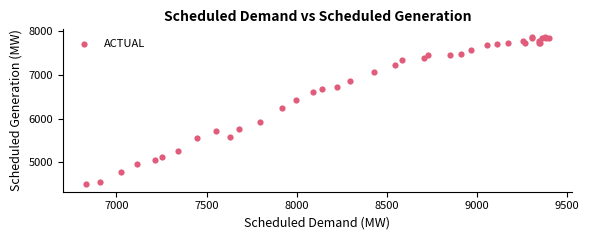

What Y value in the scatter plot is closest to 6186?

6237.6